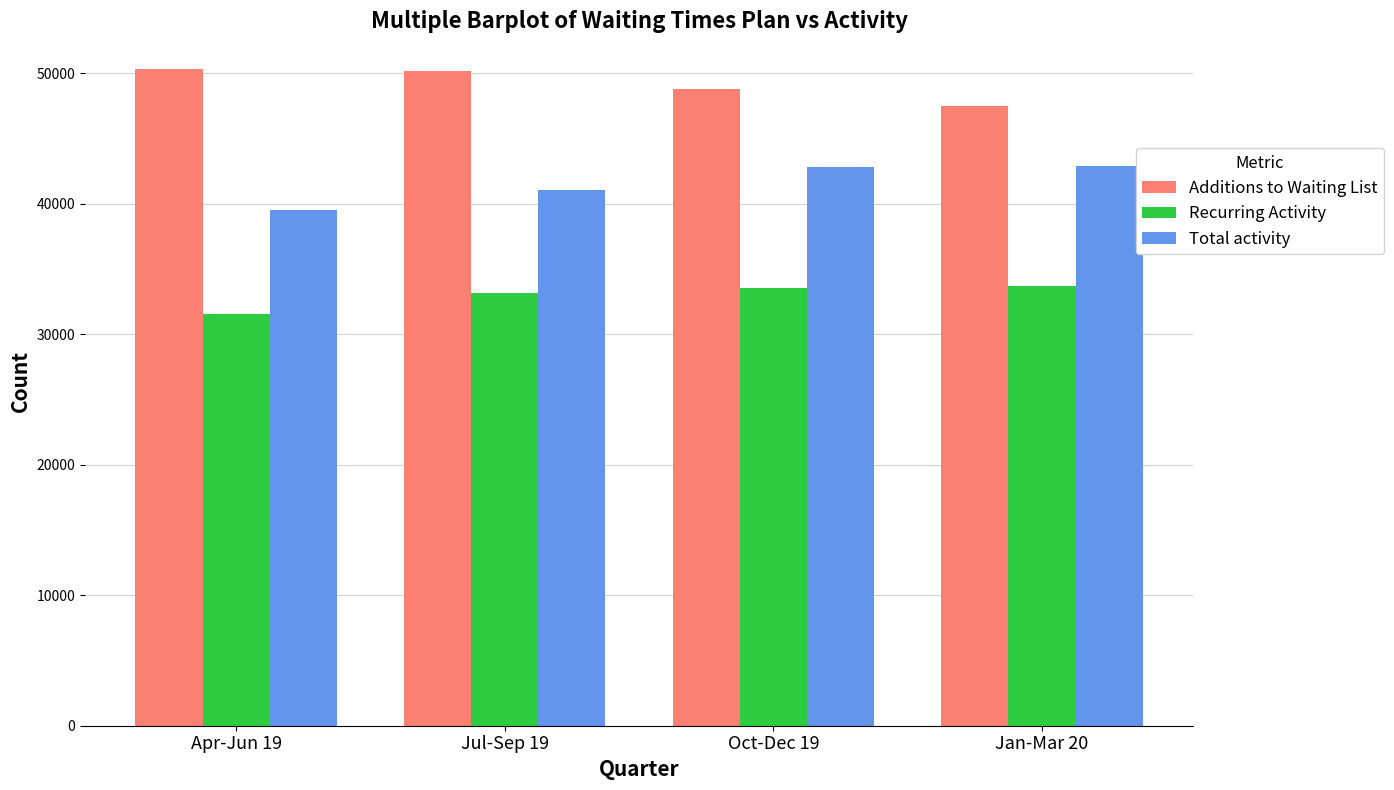

What is the average value of the Recurring Activity series?

32987.5